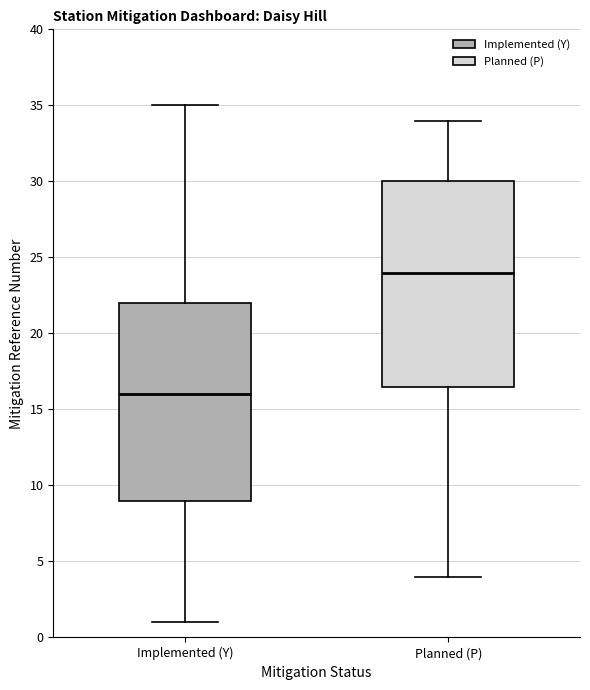

Which box's median line is the lowest?

Implemented (Y)